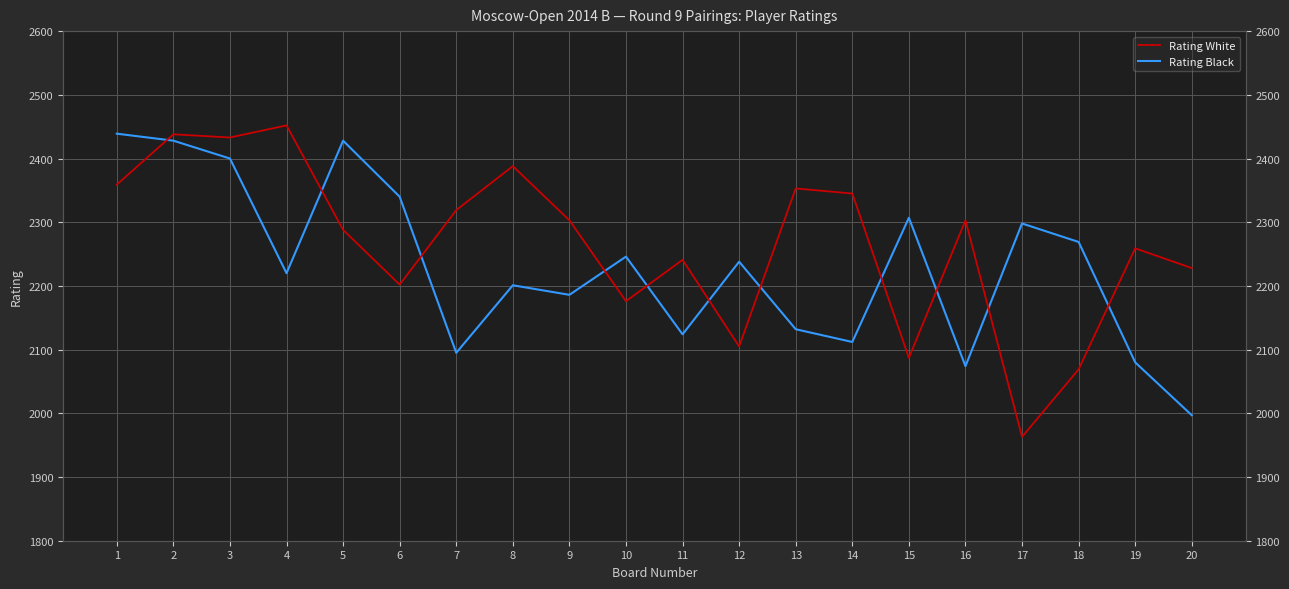

True or false: Rating Black and Rating White intersect in this chart.

True